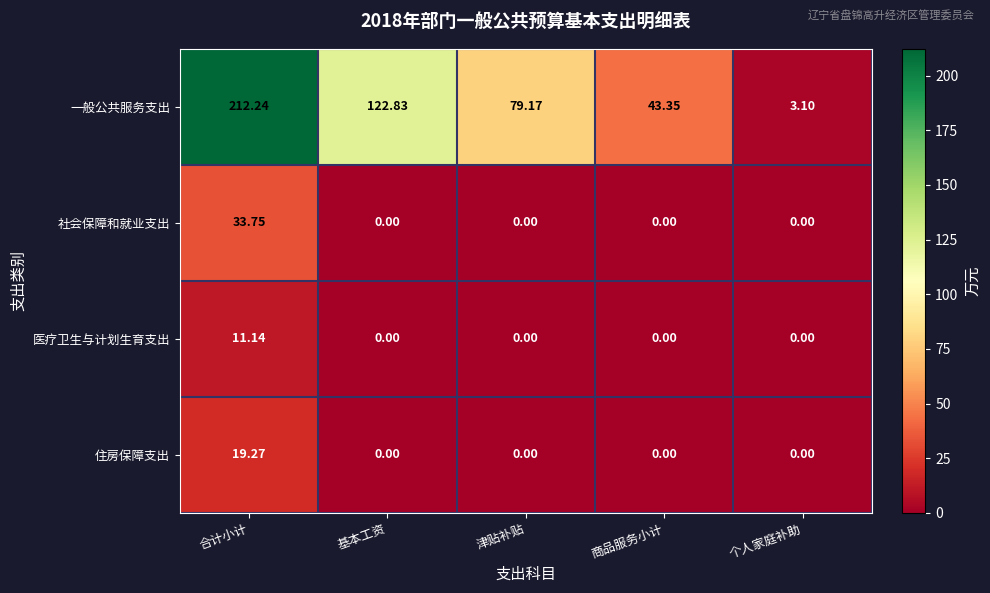

Which series has the largest total across all categories?

一般公共服务支出